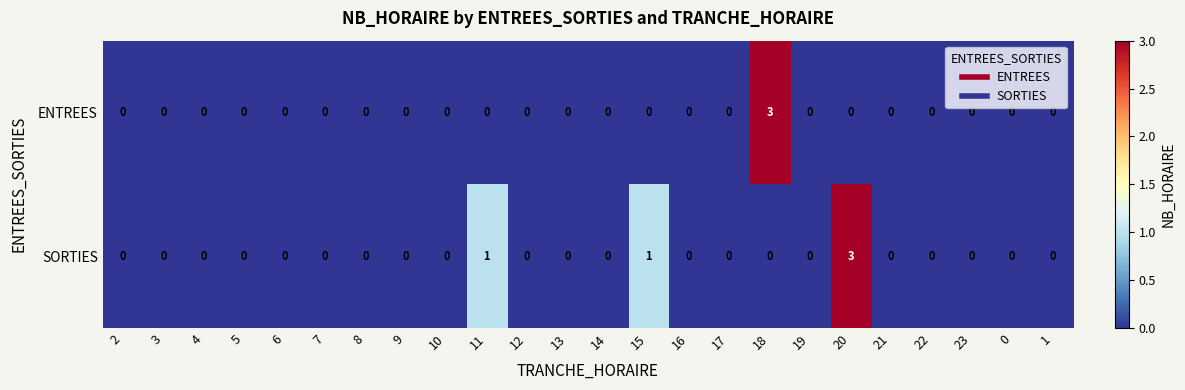

True or false: SORTIES has a value of 0 at 8.

True